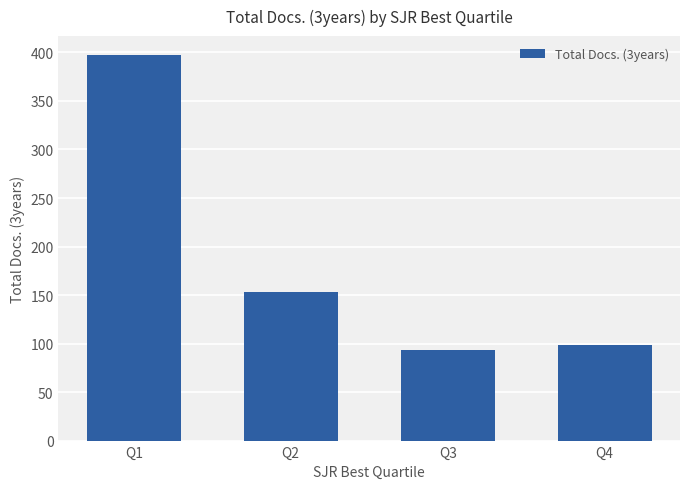

What is the average value?

185.6